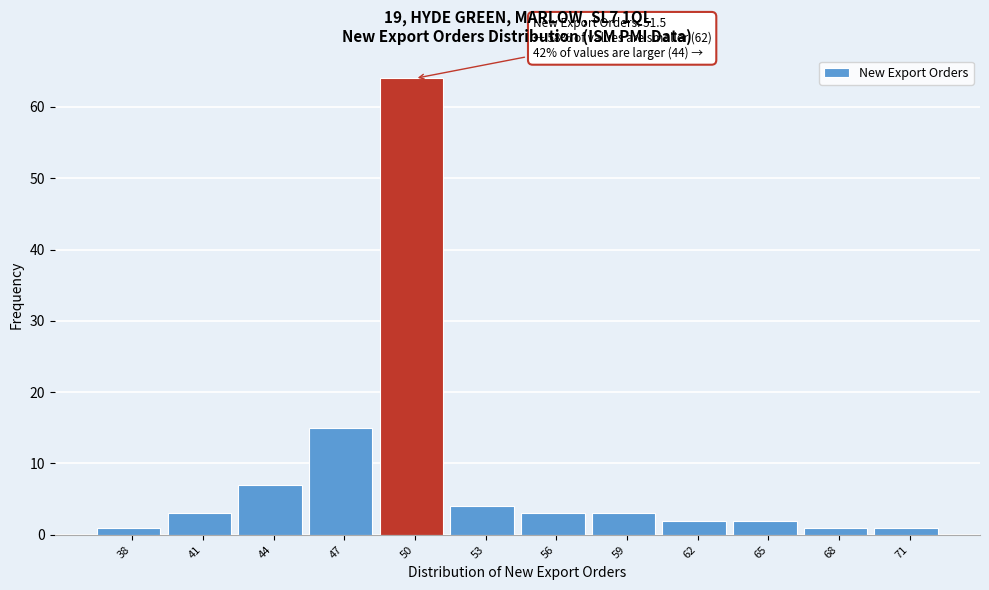

Reading left to right, list all the values displayed in this chart.

1	3	7	15	64	4	3	3	2	2	1	1